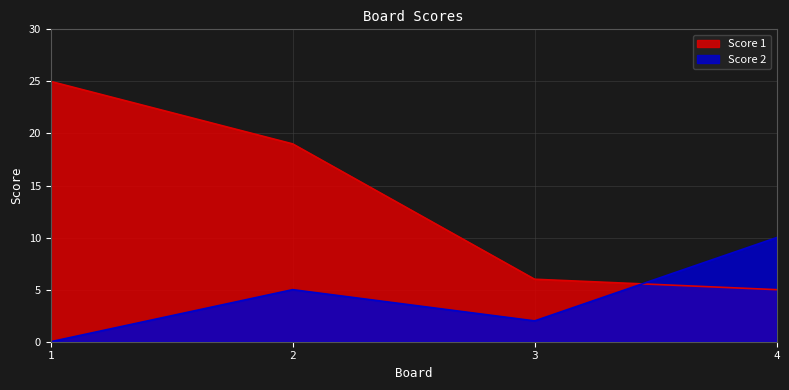

What is the difference between the highest and lowest values at 4?

5